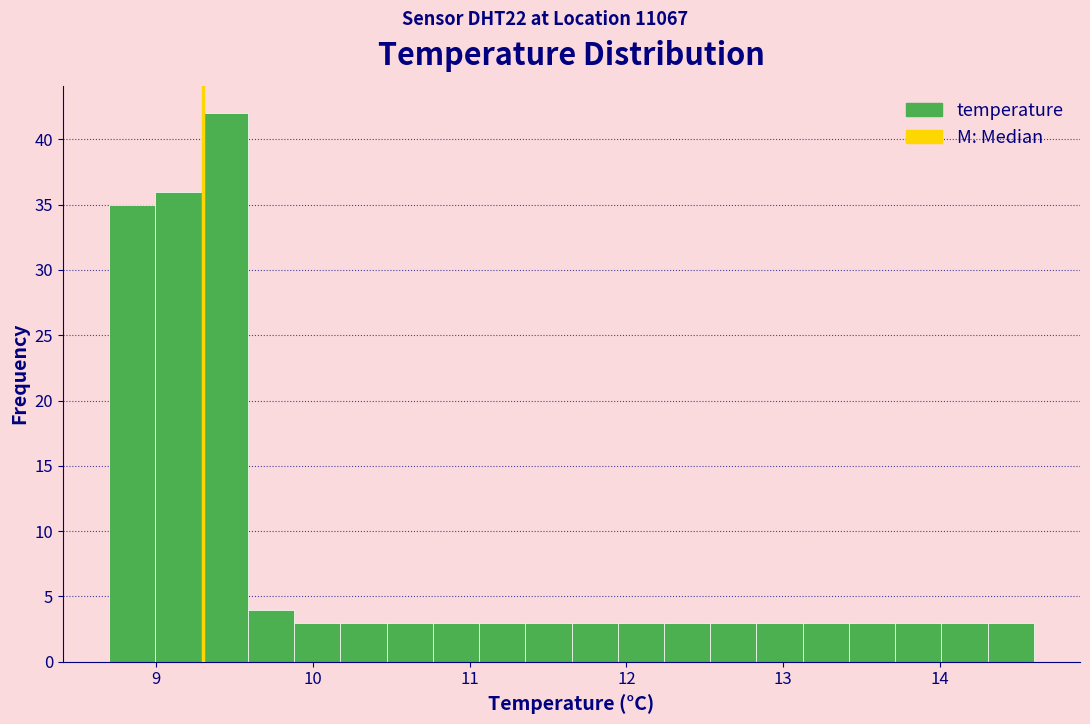

Around what value on the x-axis is the tallest bar? Give the approximate position of its centre, as read against the axis.

9.4